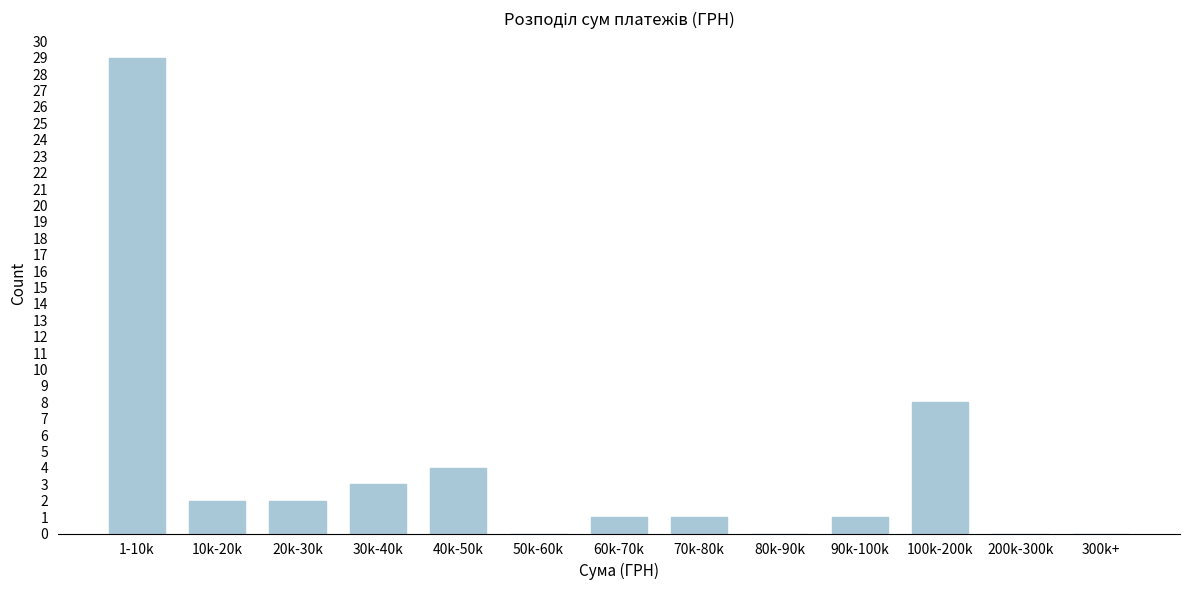

Reading left to right, extract all data points from this chart.

1-10k=29	10k-20k=2	20k-30k=2	30k-40k=3	40k-50k=4	50k-60k=0	60k-70k=1	70k-80k=1	80k-90k=0	90k-100k=1	100k-200k=8	200k-300k=0	300k+=0